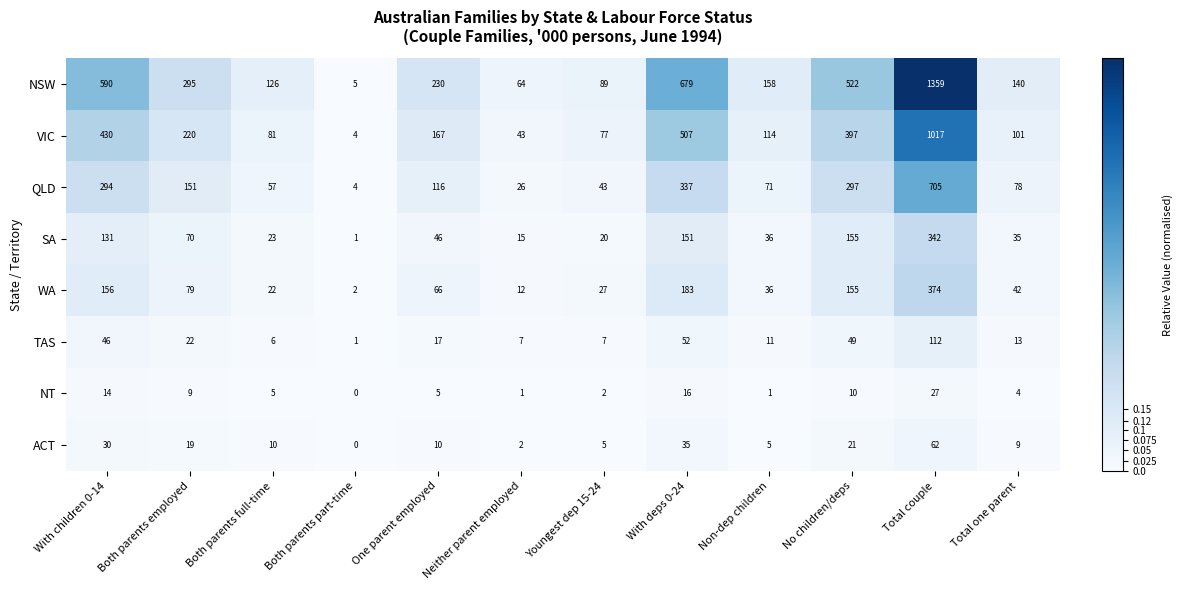

Rank the series by their maximum value, from highest to lowest.

NSW, VIC, QLD, WA, SA, TAS, ACT, NT